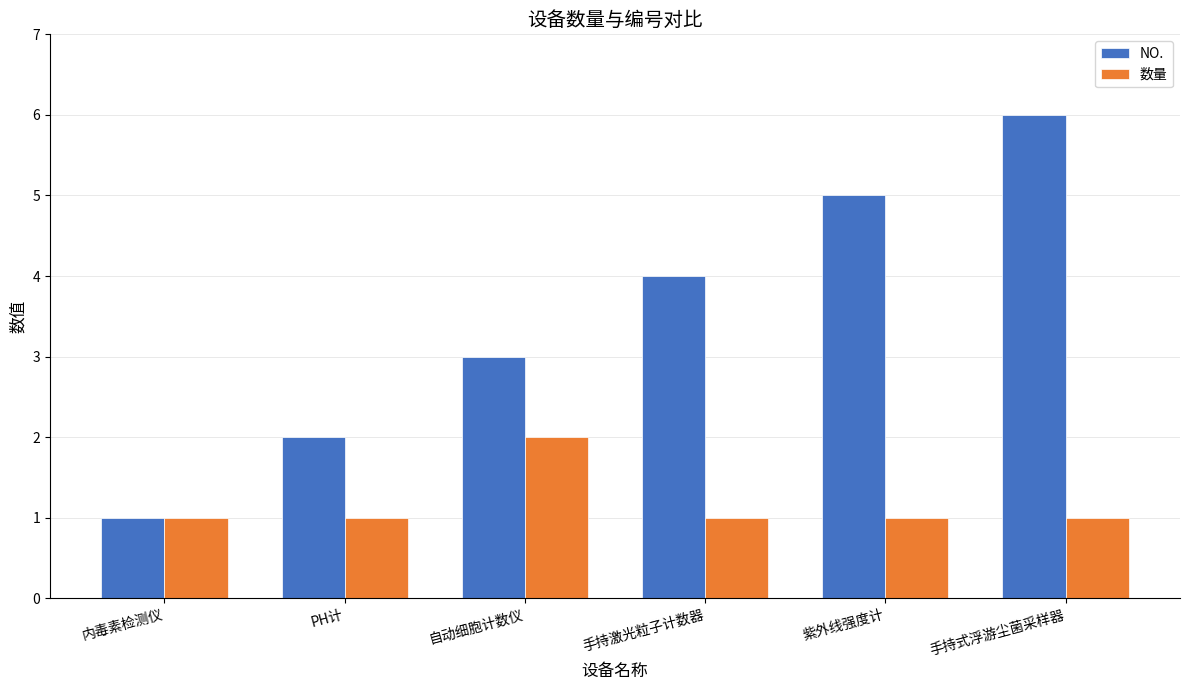

What position from the right is 手持式浮游尘菌采样器?

1